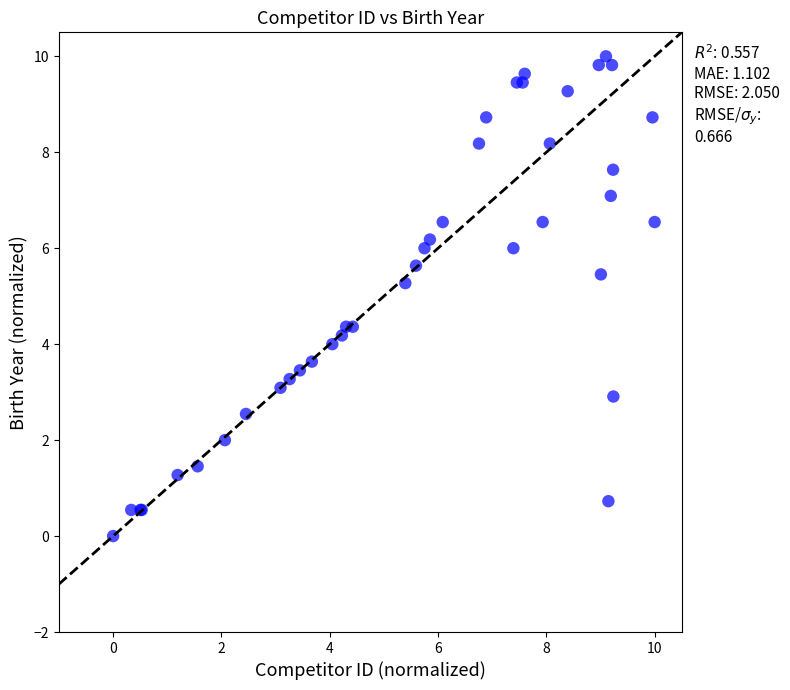

What Y value in the scatter plot is closest to 5?

5.3